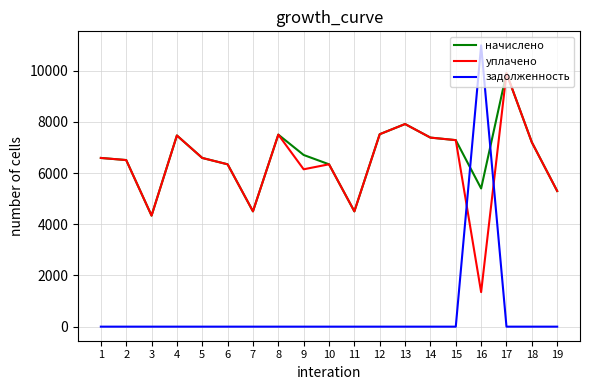

How many lines are shown in the chart?

3